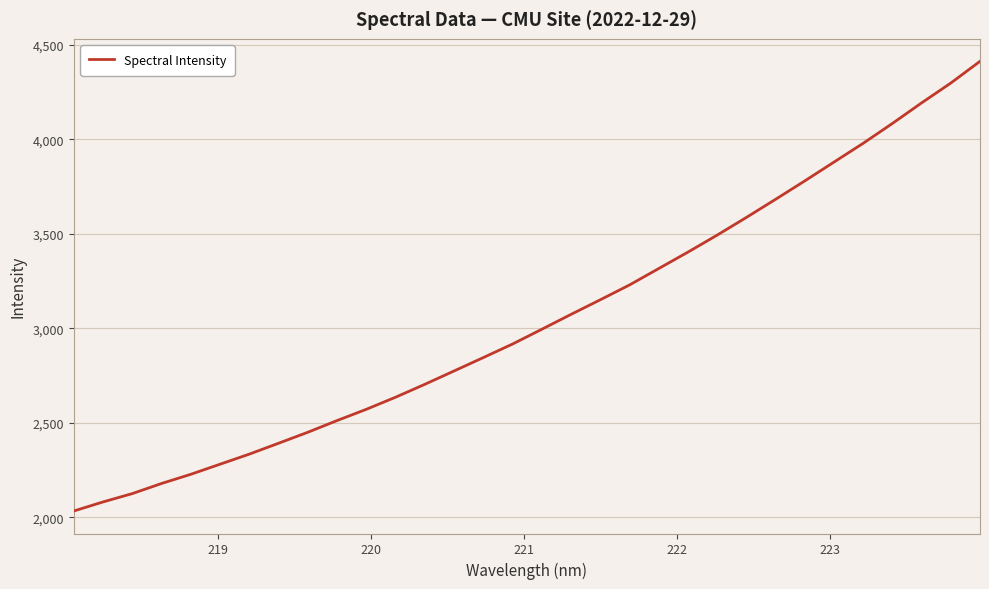

What is the smallest value displayed?

2033.6